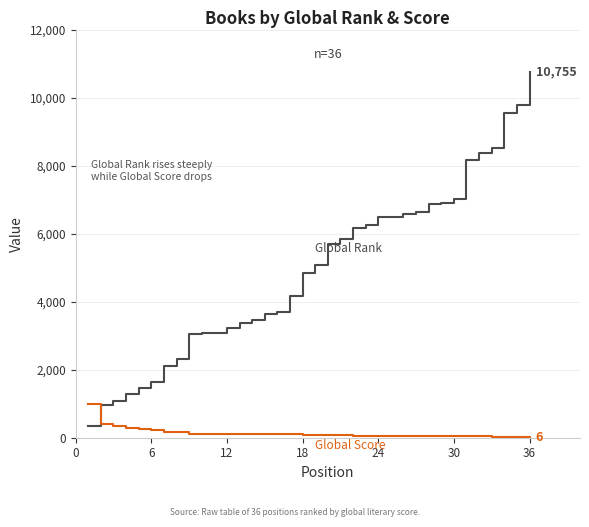

What is the maximum value shown in the chart?

10755